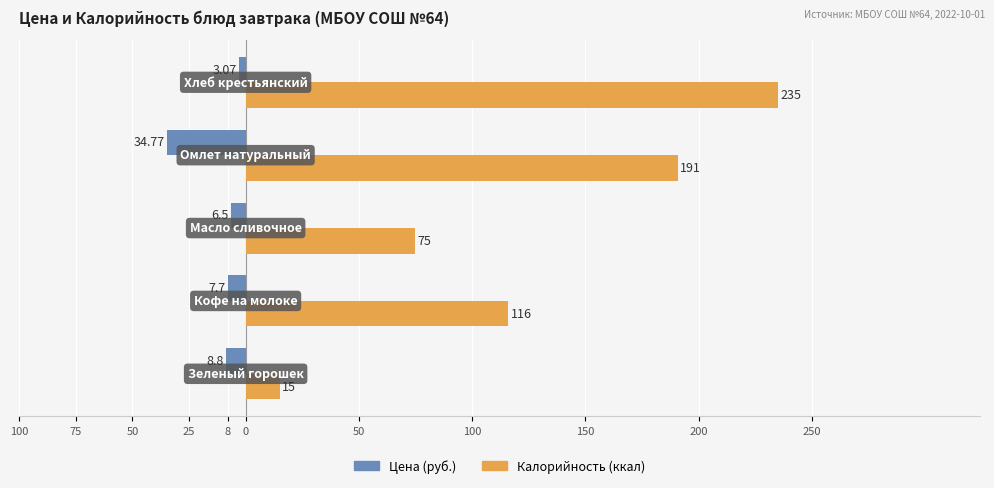

What is the difference between the maximum and minimum values in the Калорийность (ккал) series?

220.0